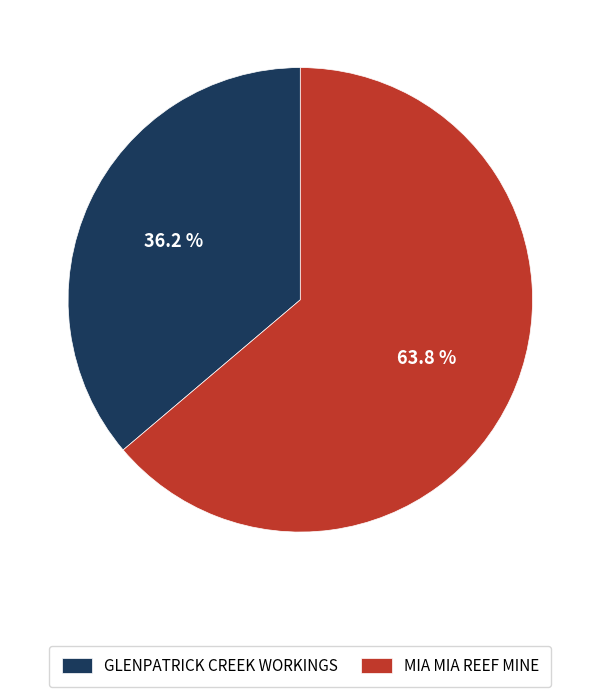

Combined, do MIA MIA REEF MINE and GLENPATRICK CREEK WORKINGS account for over 50%?

Yes